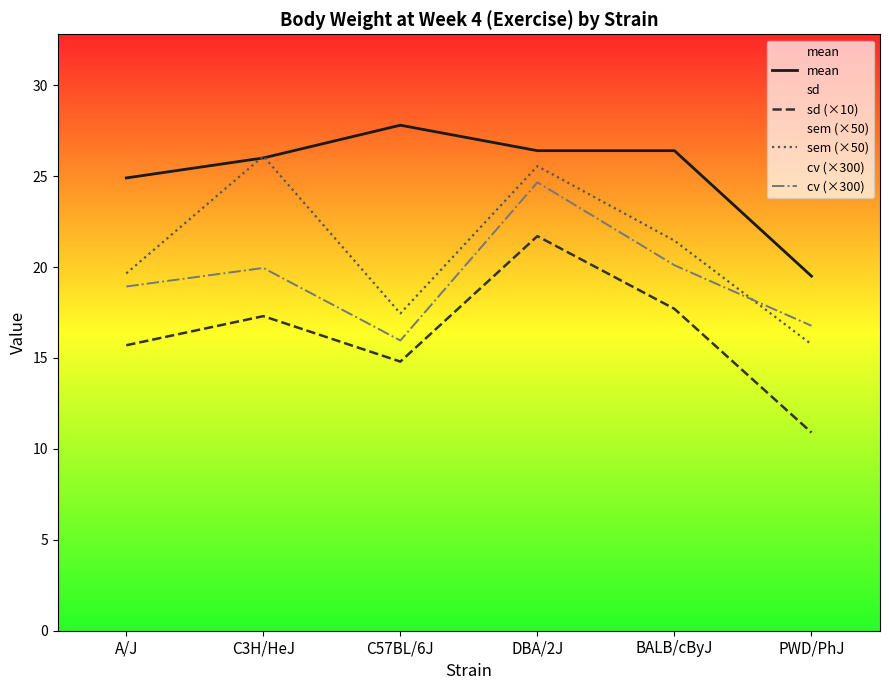

Where is the first local maximum for cv (×300)?

C3H/HeJ